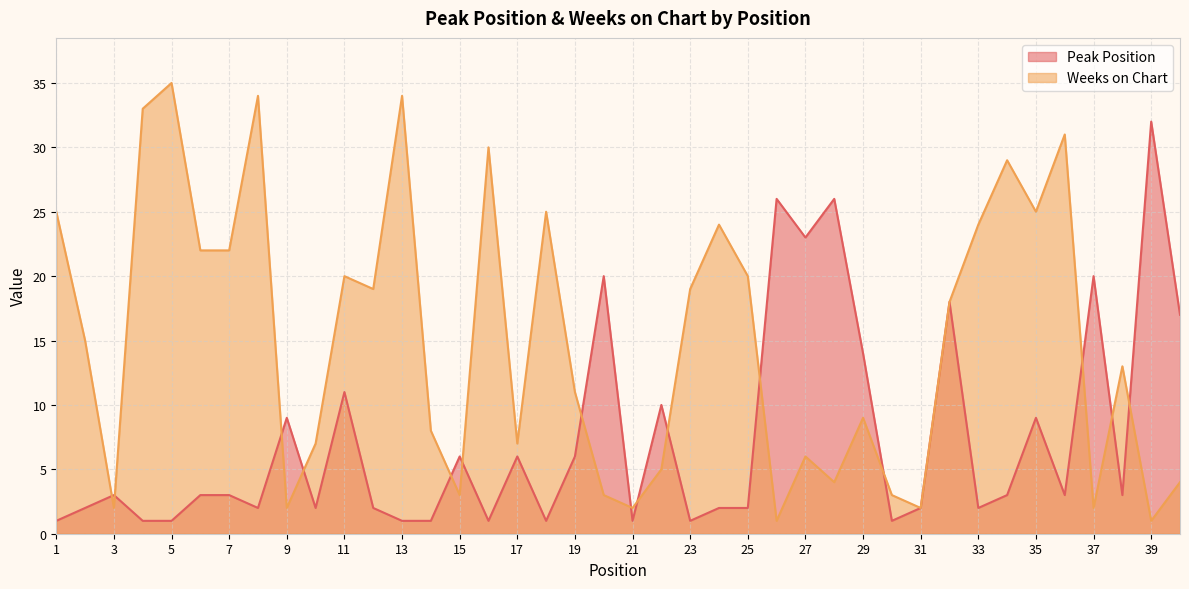

List the series in order of their peak value, highest first.

Weeks on Chart, Peak Position